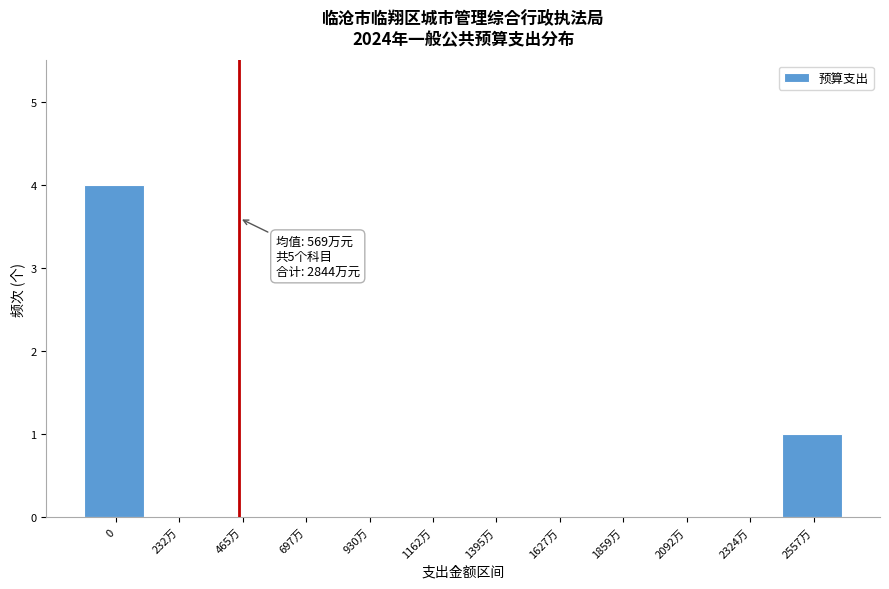

Reading left to right, extract all data points from this chart.

0=4	232万=0	465万=0	697万=0	930万=0	1162万=0	1395万=0	1627万=0	1859万=0	2092万=0	2324万=0	2557万=1